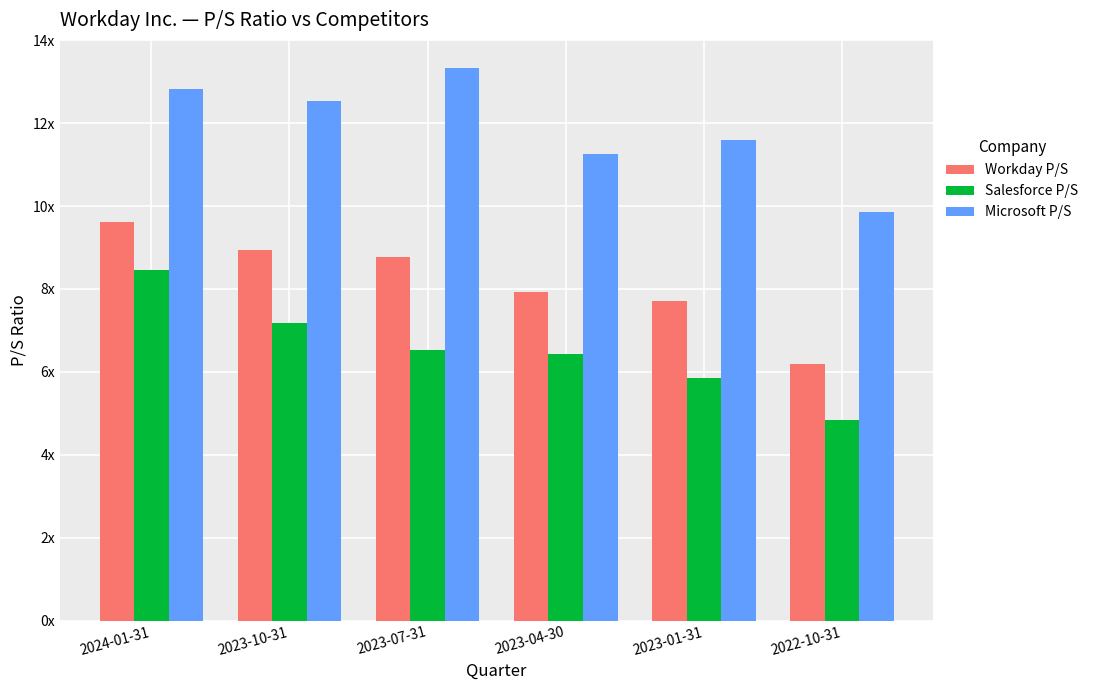

Which series has the largest range (max minus min)?

Salesforce P/S